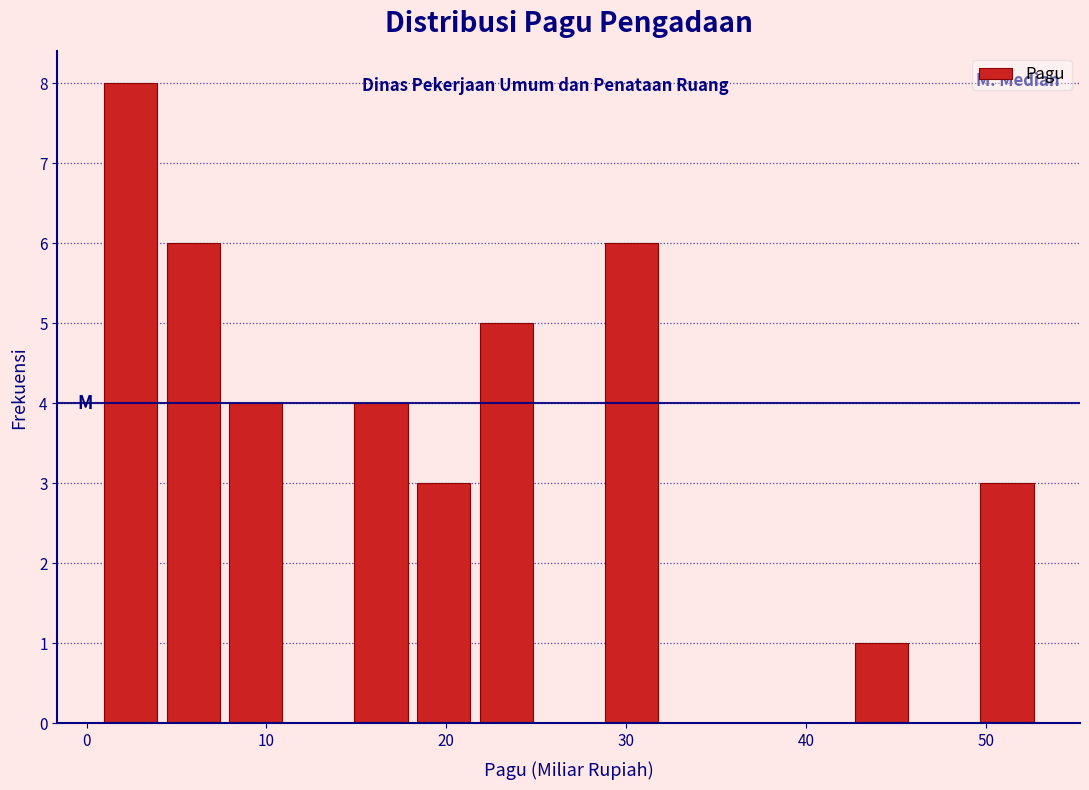

Around what value on the x-axis is the tallest bar? Give the approximate position of its centre, as read against the axis.

2